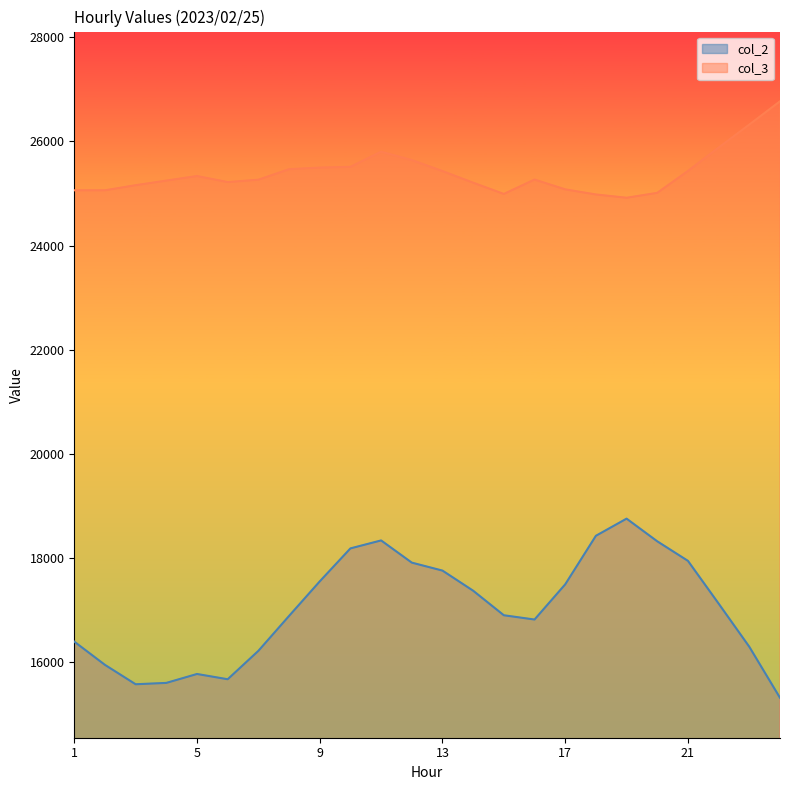

Does the chart display data point markers on the line(s)?

No